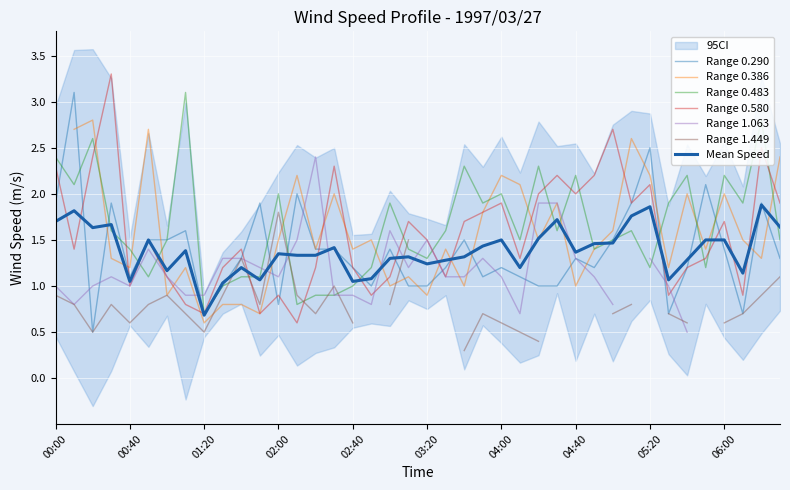

What is the difference between the second highest and minimum values in the 0.290 series?

2.0